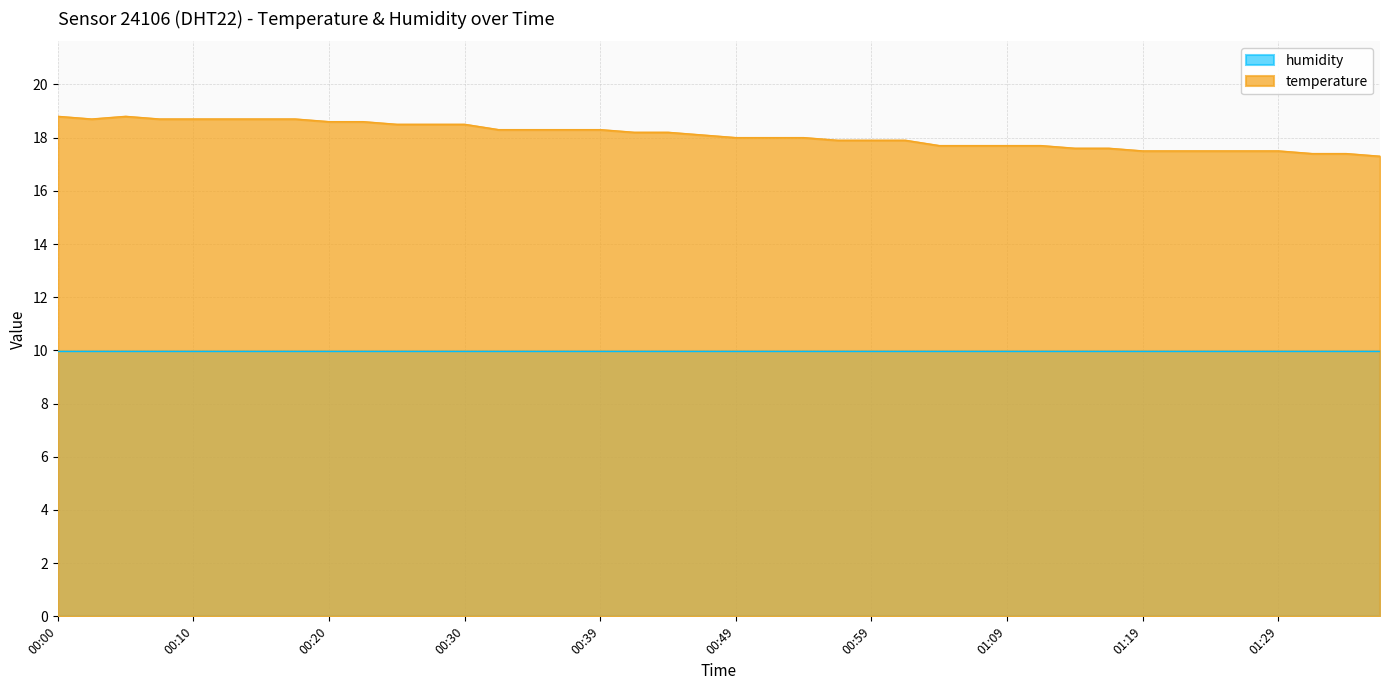

What is the change in value from 00:39 to 01:11?

-0.6